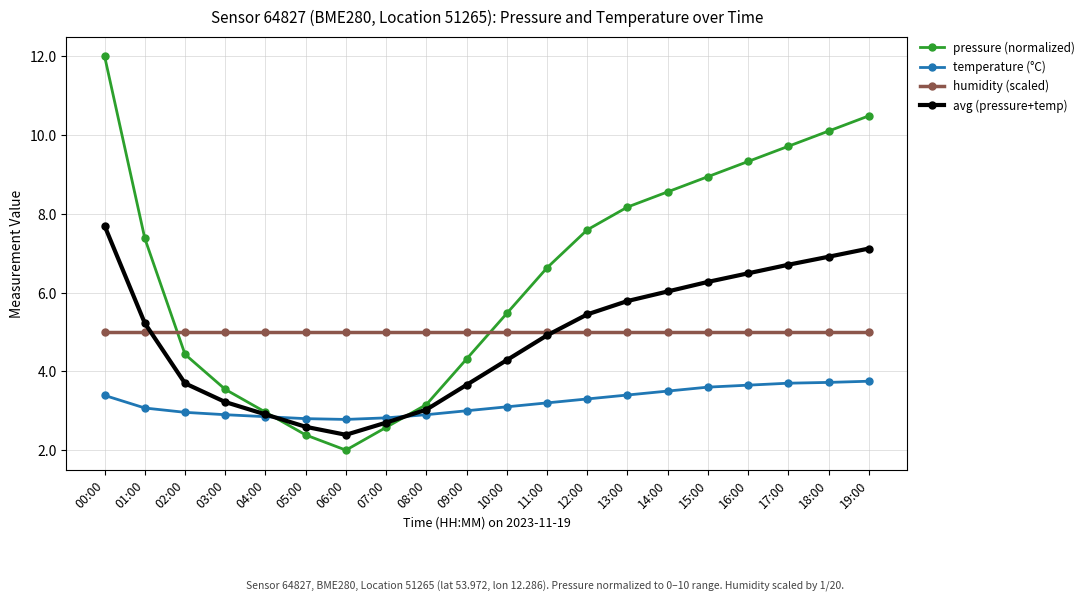

What are all the series names shown in the legend?

pressure (normalized), temperature (°C), humidity (scaled), avg (pressure+temp)